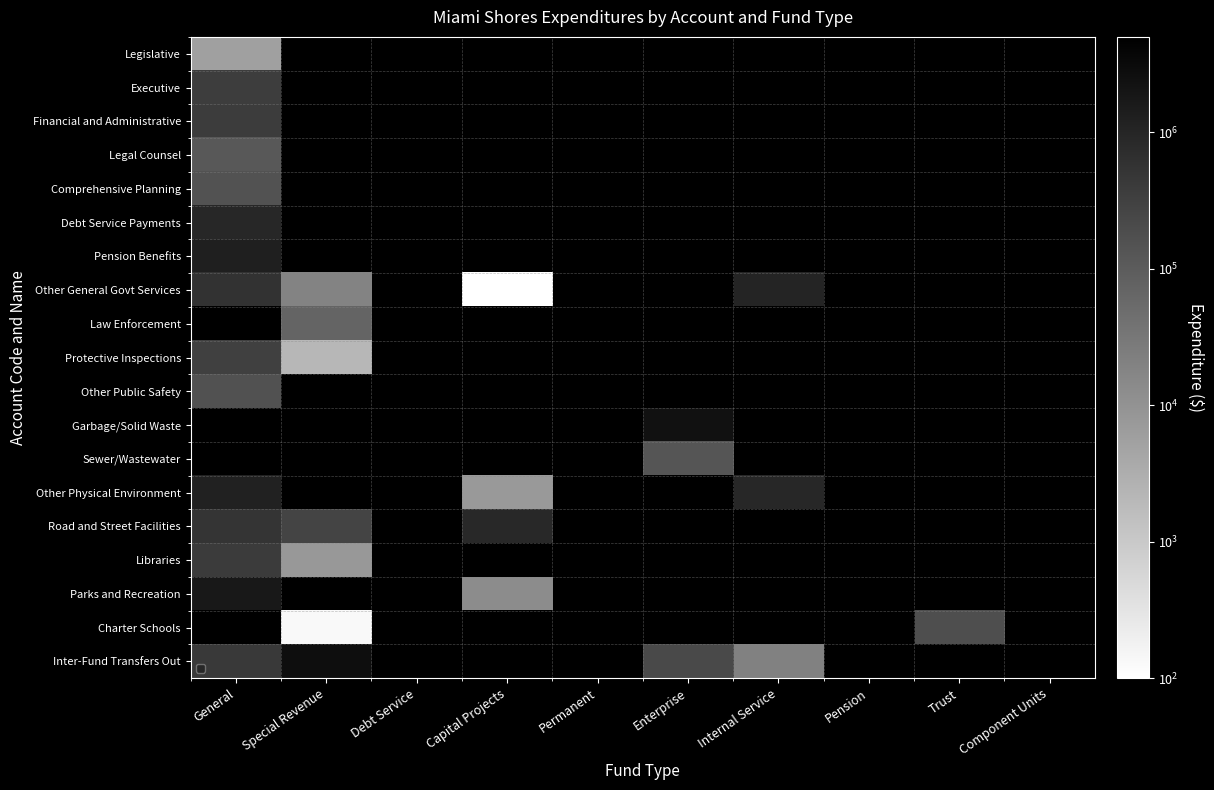

How many values in Charter Schools are above zero?

2